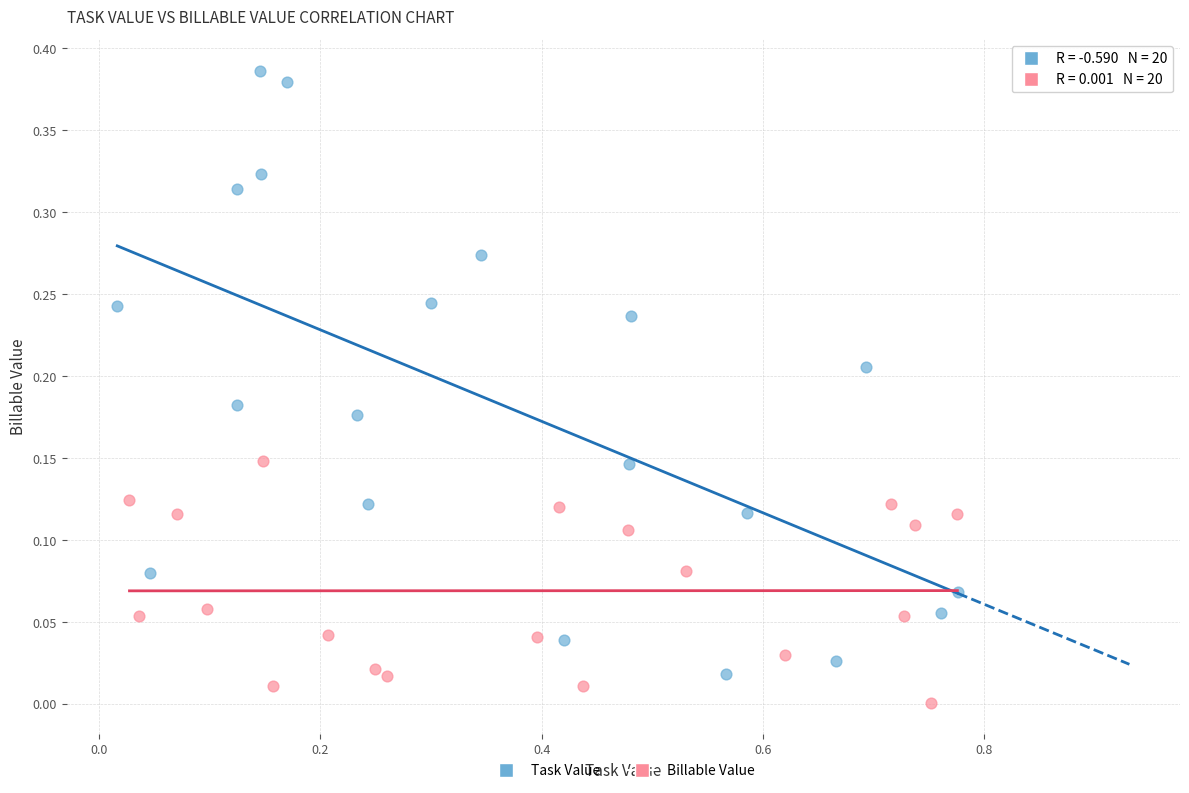

Which series contains the lowest Y value?

Billable Value